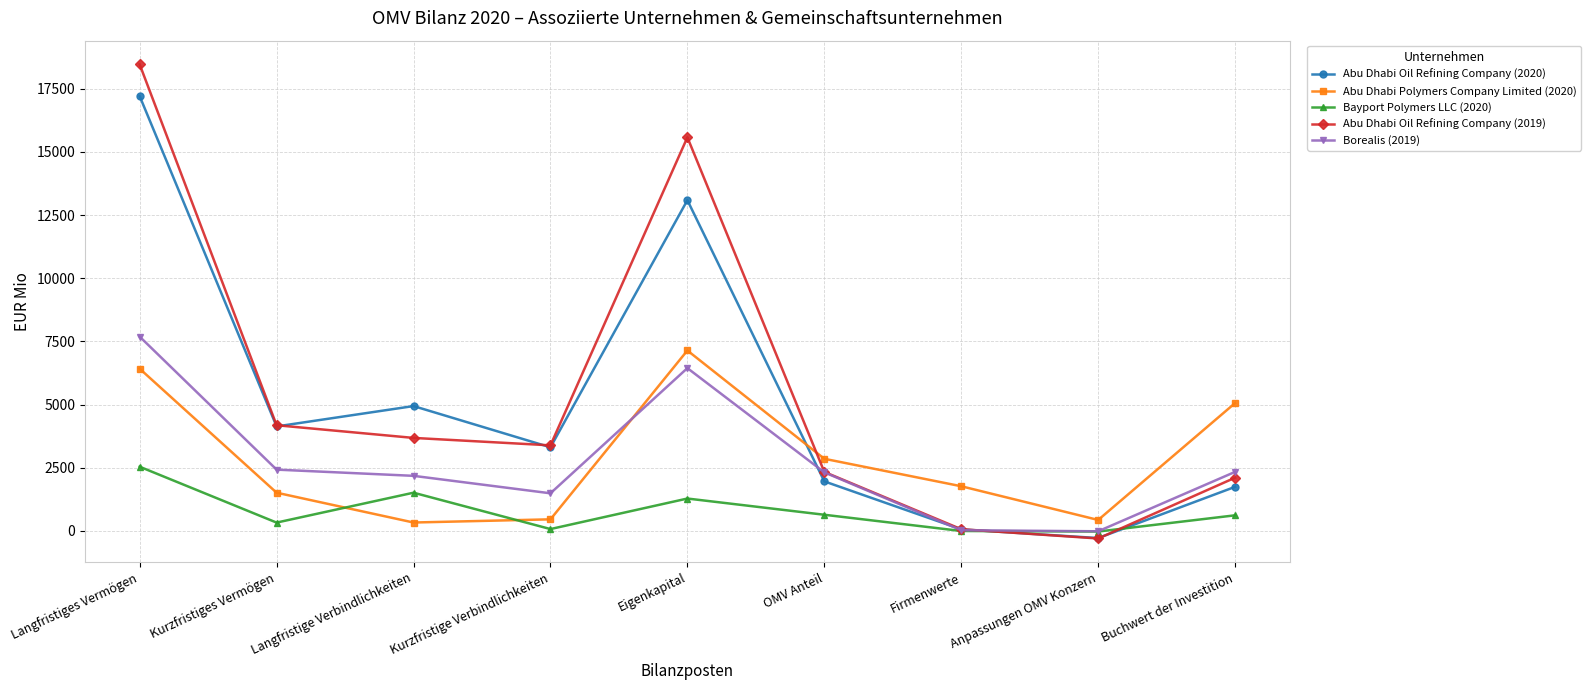

At which category does Bayport Polymers LLC (2020) reach its first local valley?

Kurzfristiges Vermögen